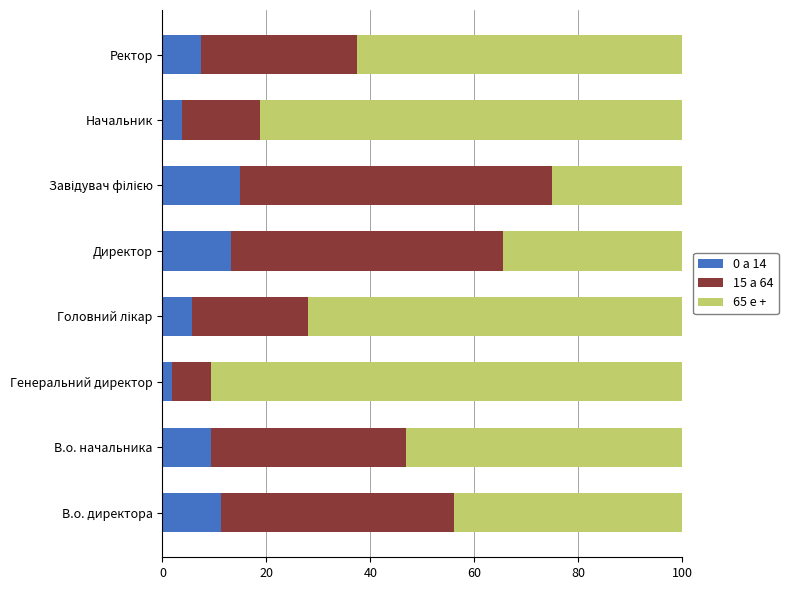

What is the total value across all series at Начальник?

100.0